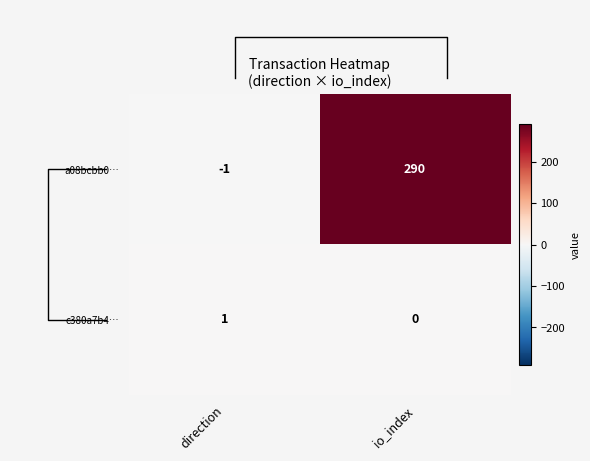

What is the spread (max minus min) of values at io_index?

290